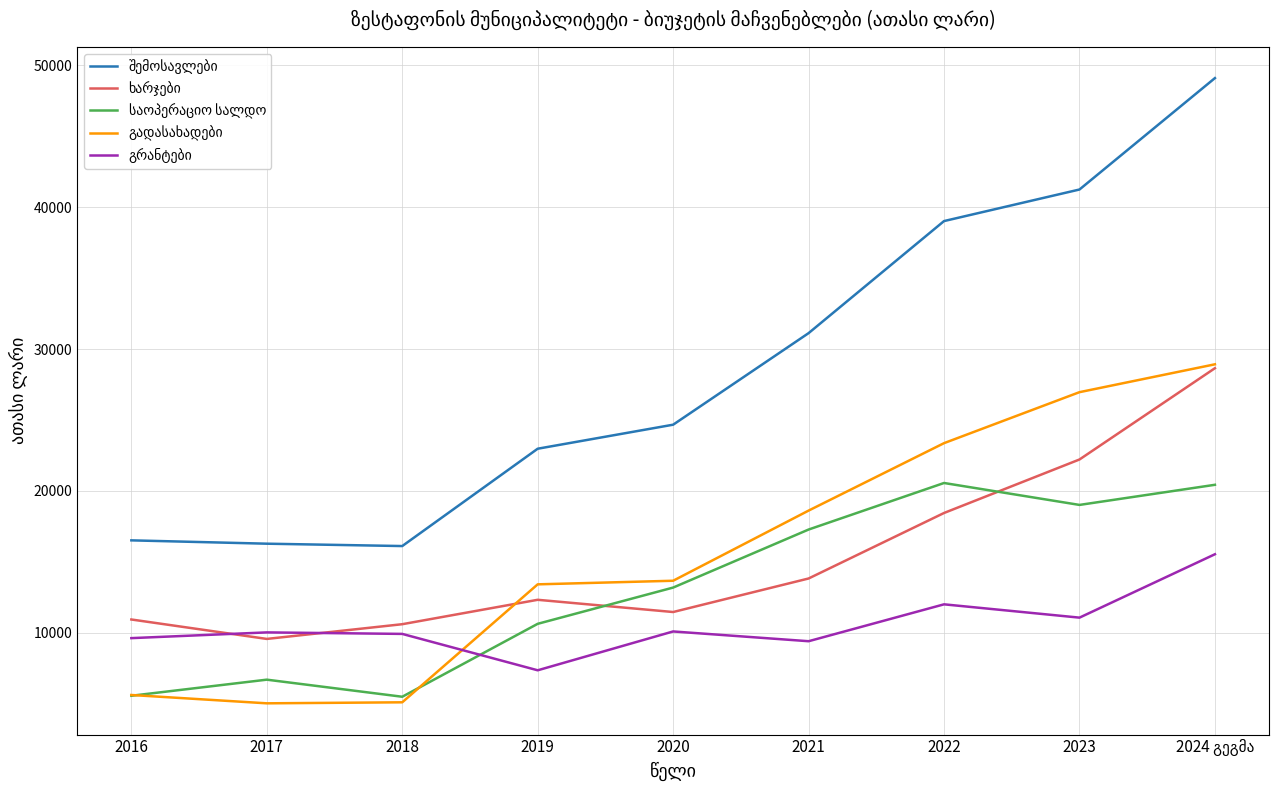

What is the spread (max minus min) of values at 2020?

14564.2